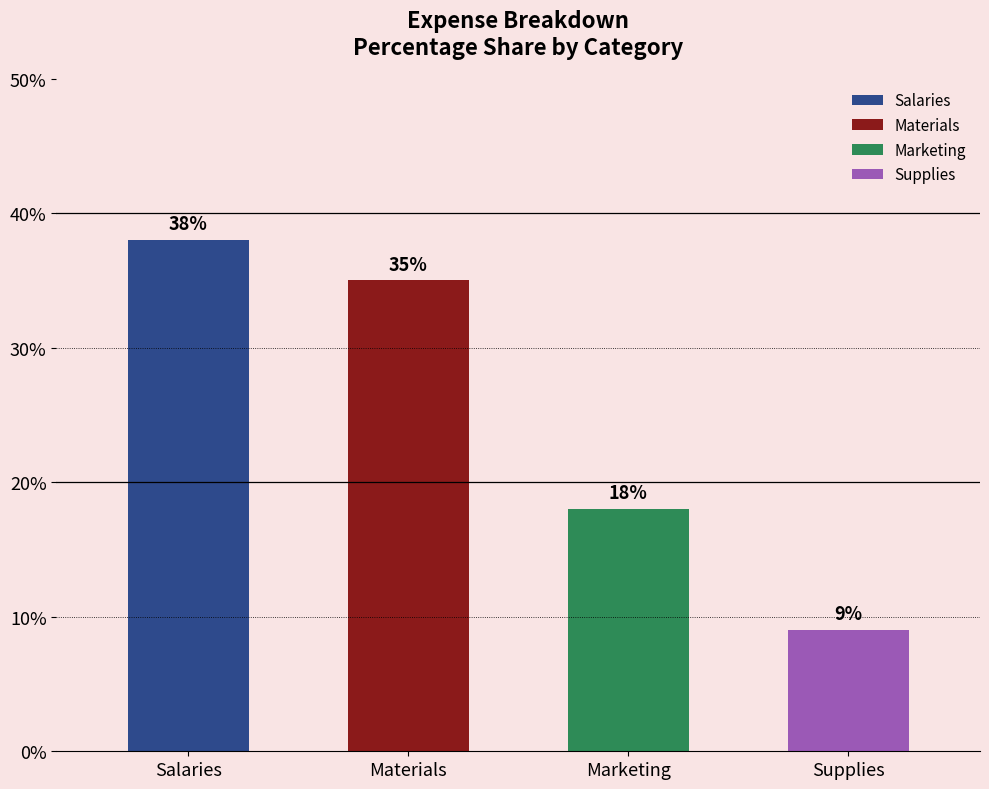

List the labels in order of value, largest first.

Salaries, Materials, Marketing, Supplies